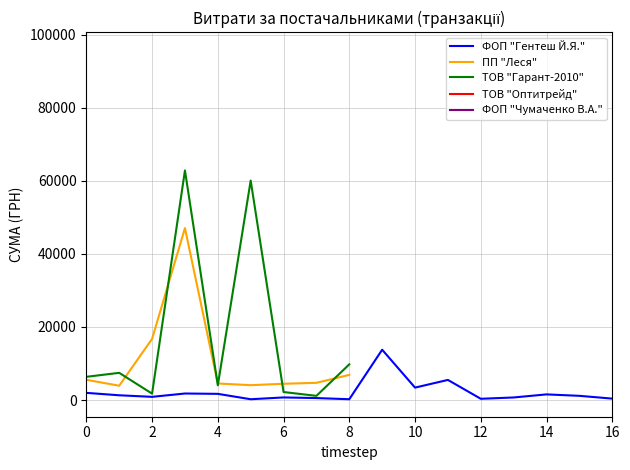

True or false: ПП "Леся" and ФОП "Гентеш Й.Я." intersect in this chart.

False